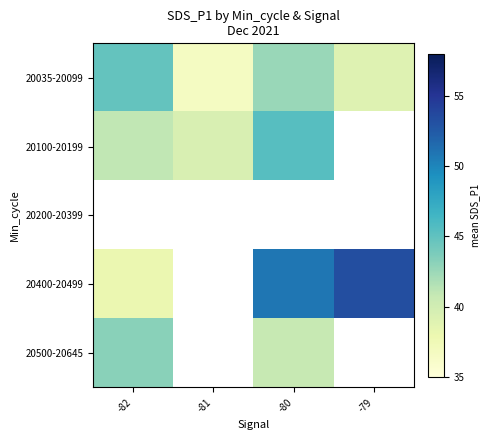

Where is 20500-20645 nearest to the value 41?

-80